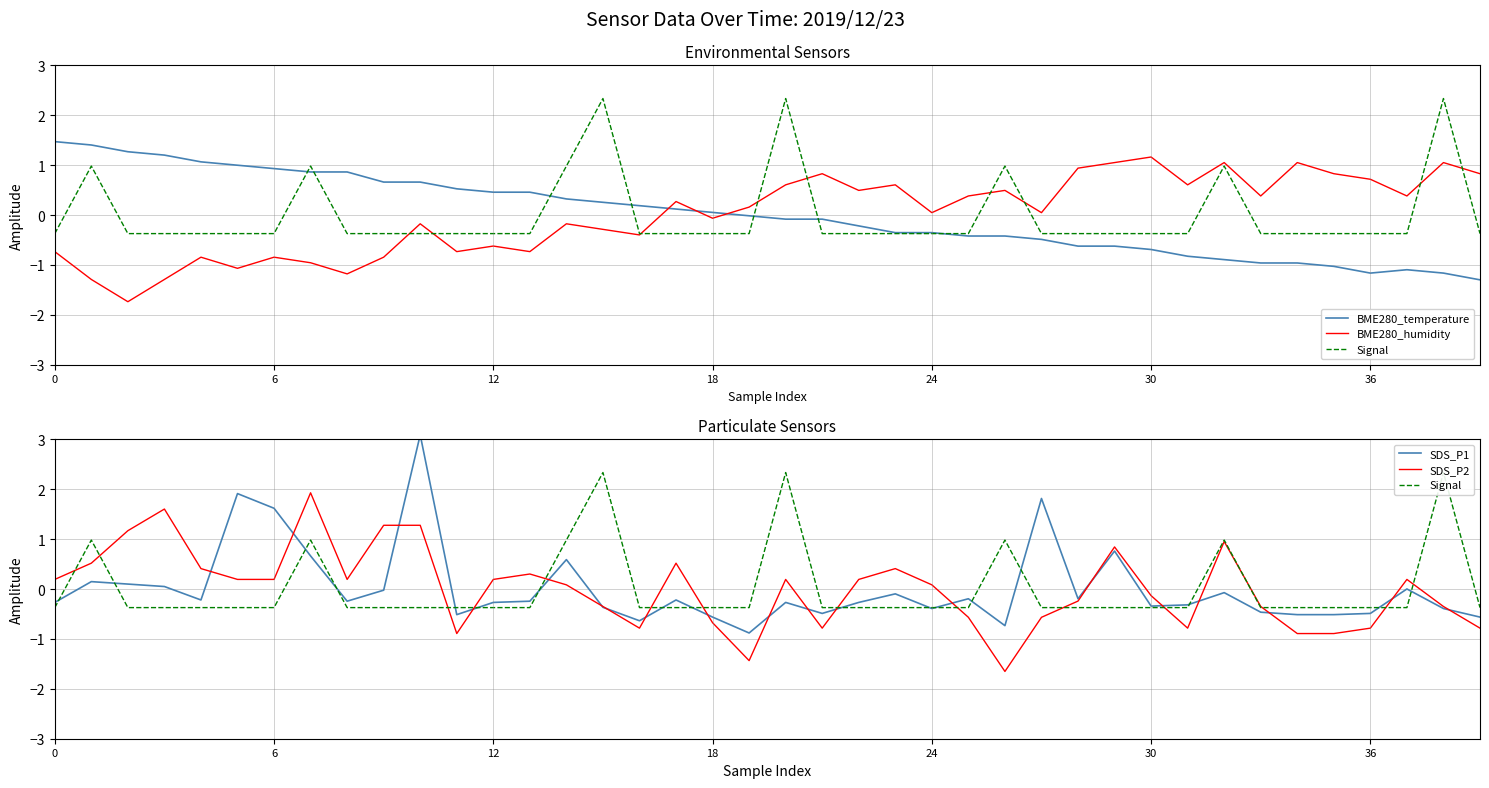

How many values in the Signal series exceed 0?

8